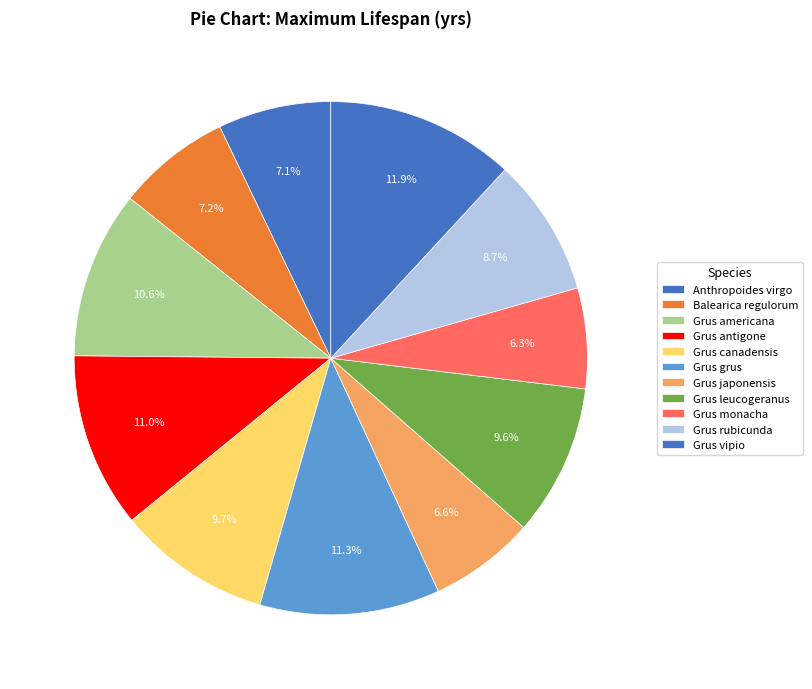

Combined, what portion of the pie is Grus antigone and Grus monacha?

17.4%